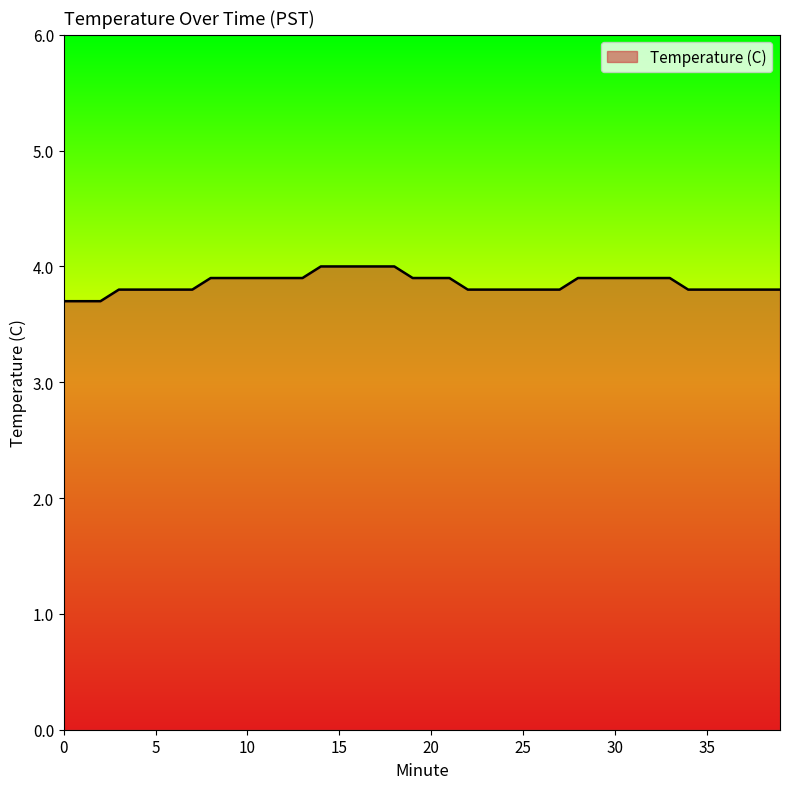

What is the difference between the maximum and minimum values?

0.3